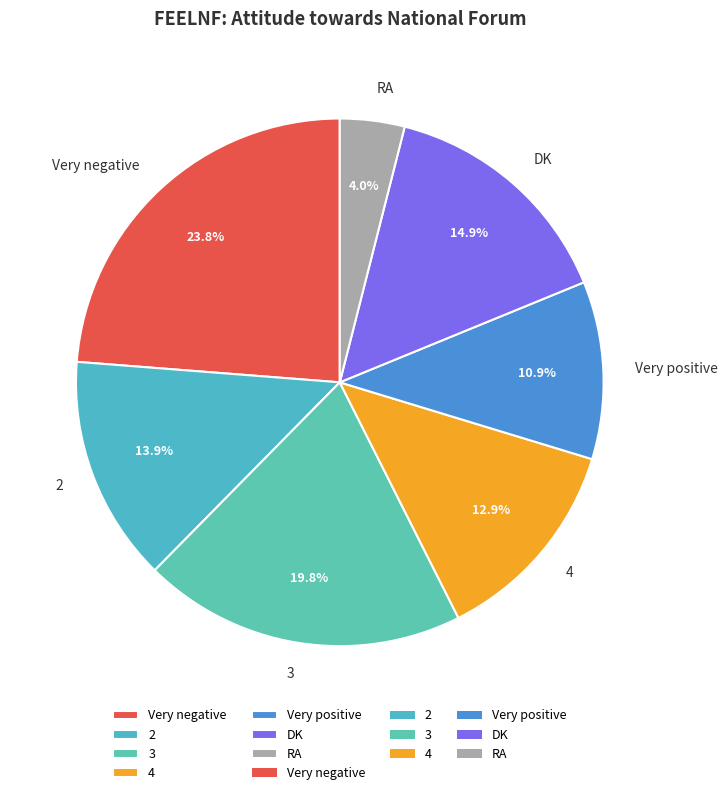

To the nearest percent, what portion does DK represent?

15%